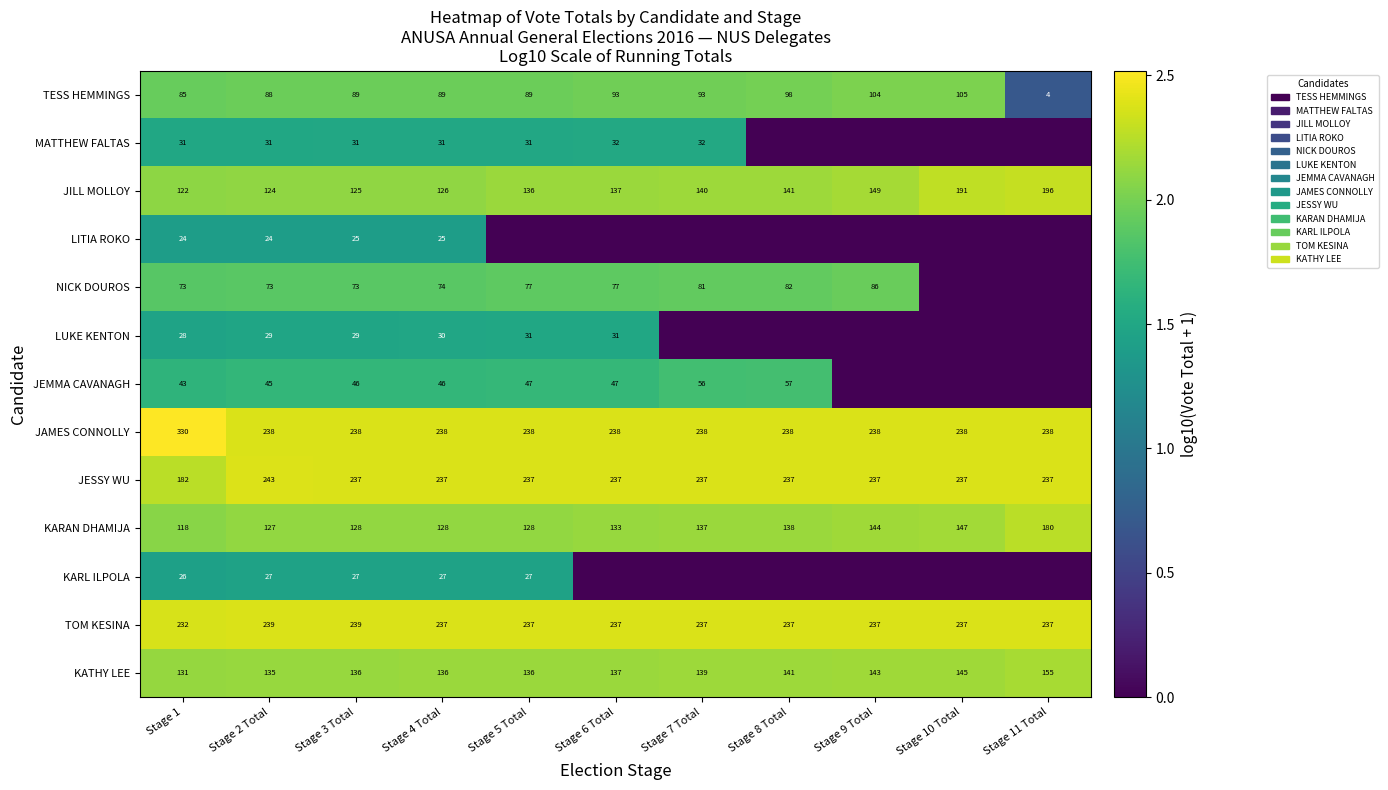

True or false: JAMES CONNOLLY has a value of 238 at Stage 3 Total.

True